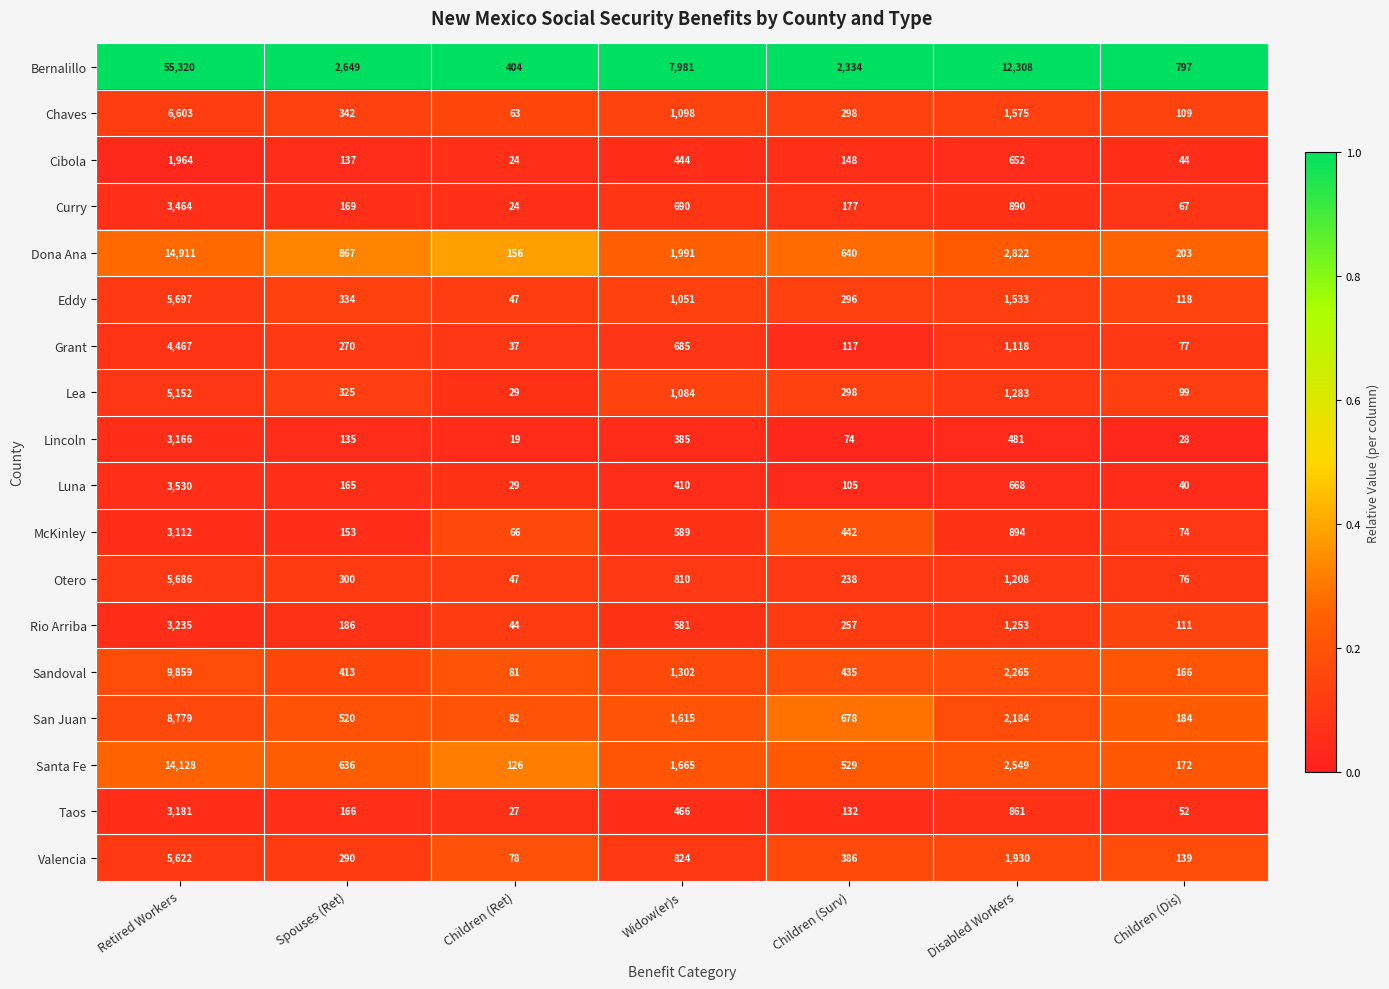

At which category is the sum across all series the highest?

Retired Workers